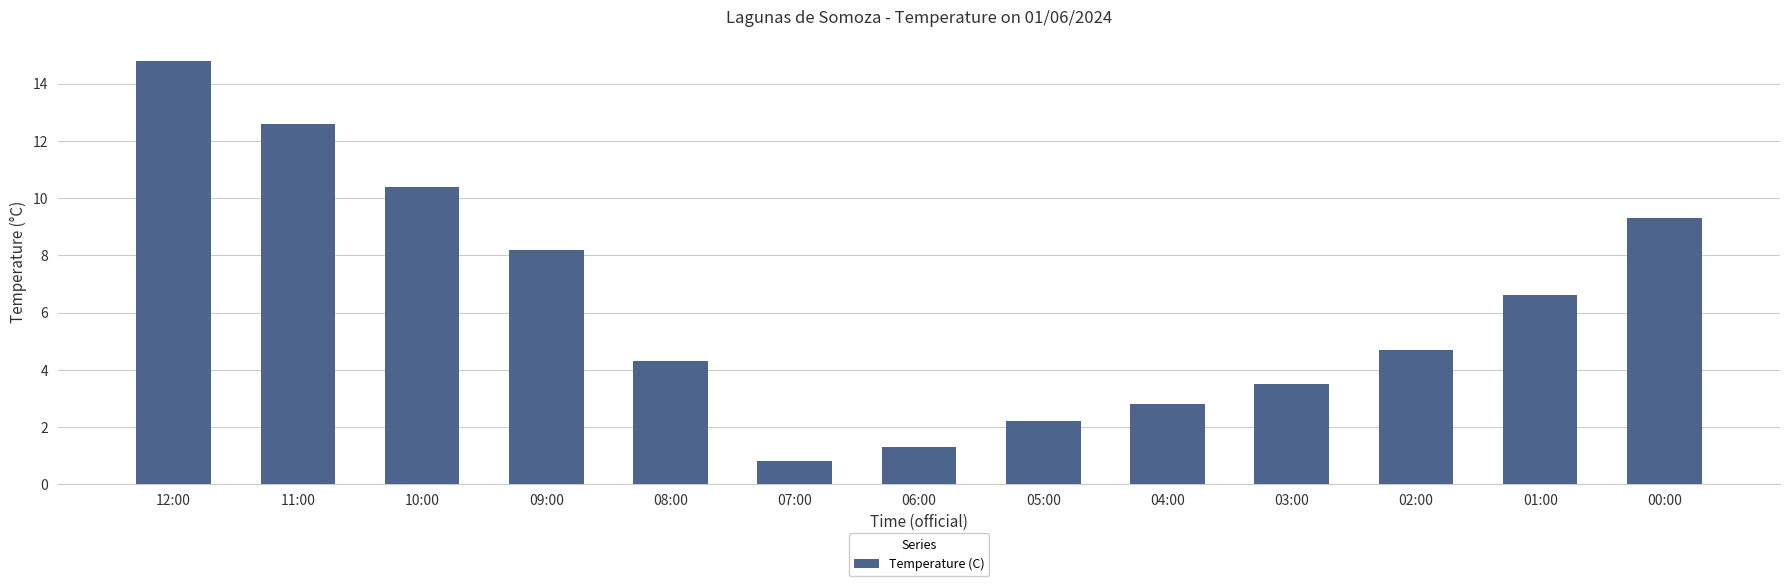

Rank the categories by value from highest to lowest.

12:00, 11:00, 10:00, 00:00, 09:00, 01:00, 02:00, 08:00, 03:00, 04:00, 05:00, 06:00, 07:00